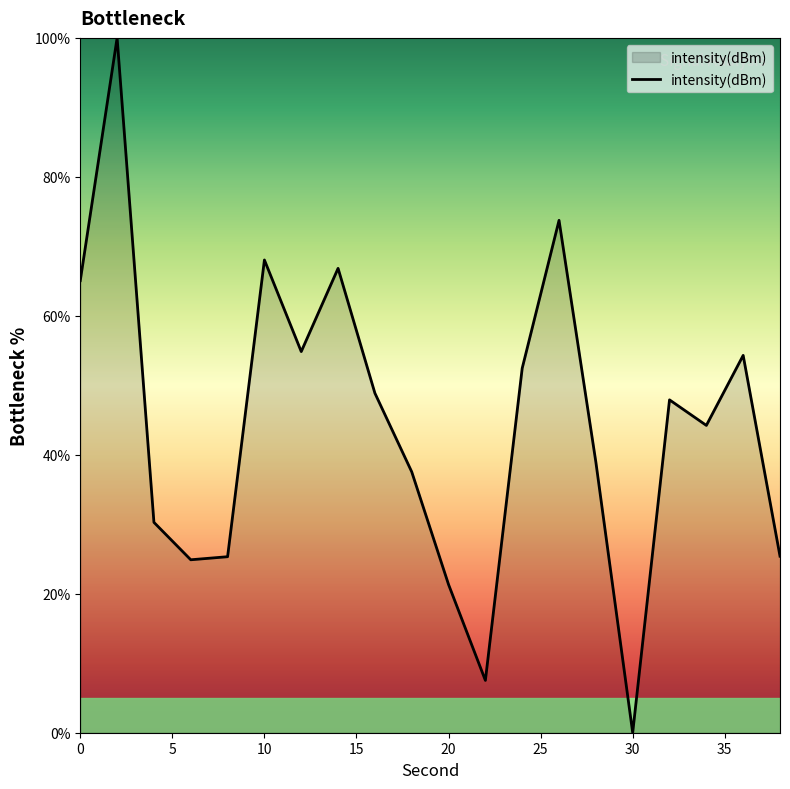

Reading right to left, what are all the values shown in this chart?

25.4	54.3	44.2	47.9	0.0	38.9	73.7	52.5	7.5	21.3	37.5	48.9	66.8	54.9	68.0	25.3	24.9	30.3	100.0	65.1